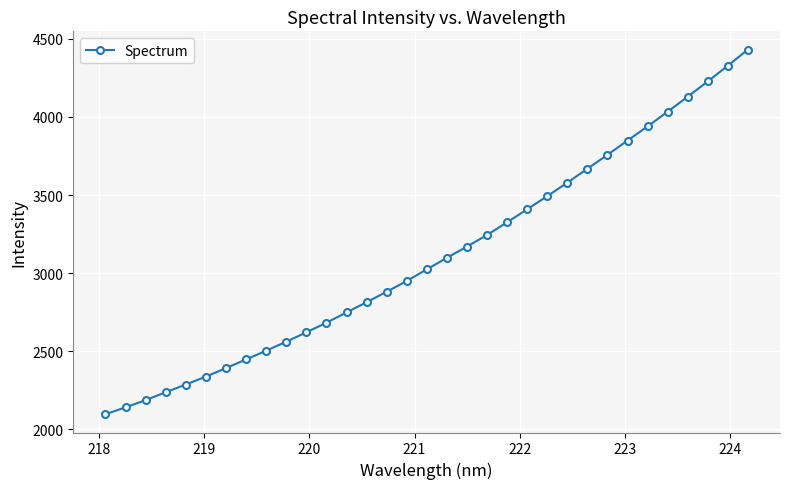

What is the value of the 7th point from the left?

2392.6